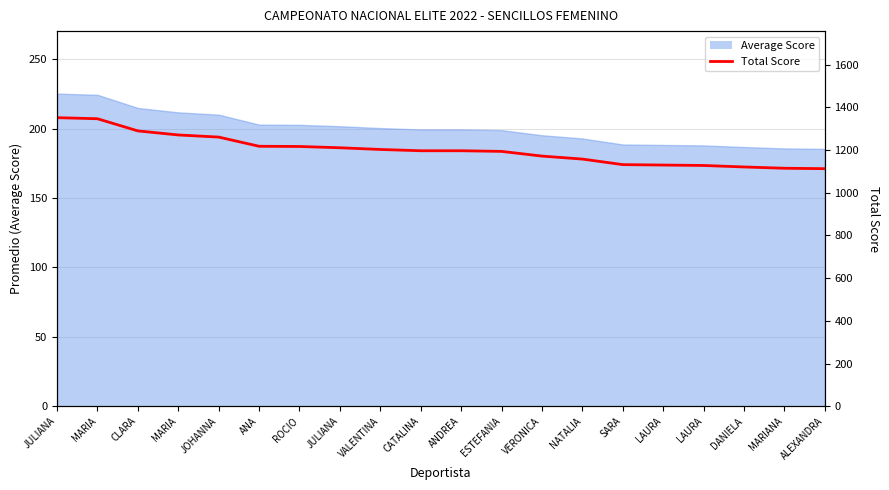

At which category does the chart reach its peak across all series?

JULIANA